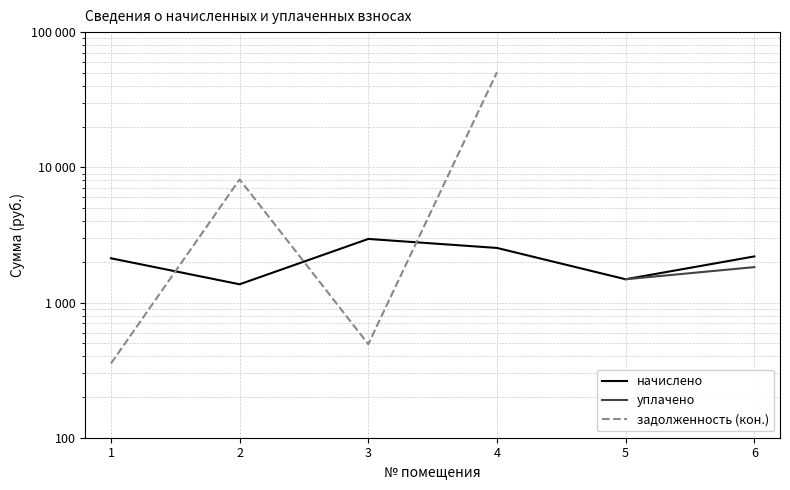

What is the maximum value shown in the chart?

50457.3